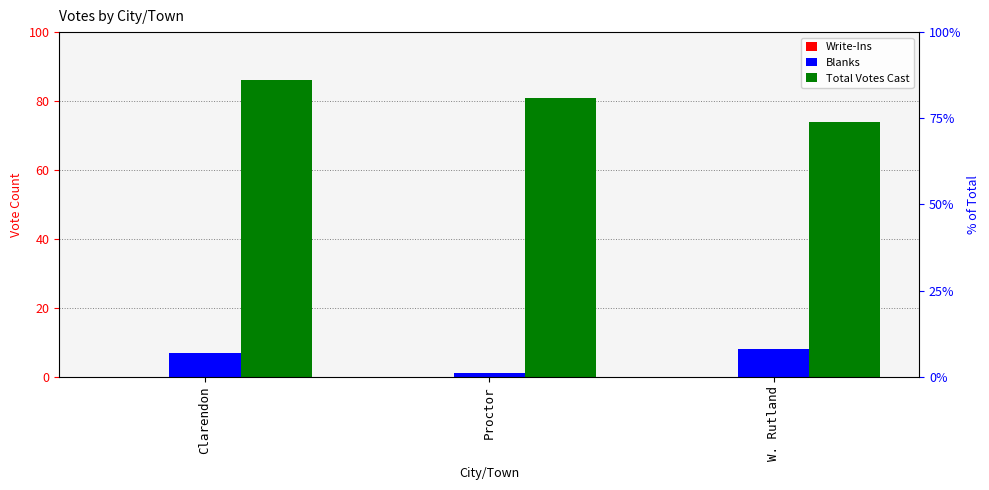

What is the maximum value shown in the chart?

86